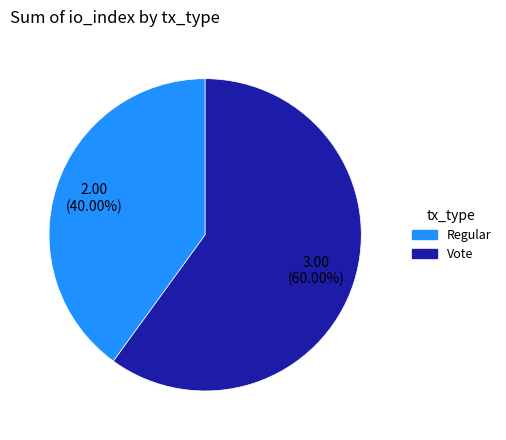

To the nearest percent, what is the average slice percentage?

50%